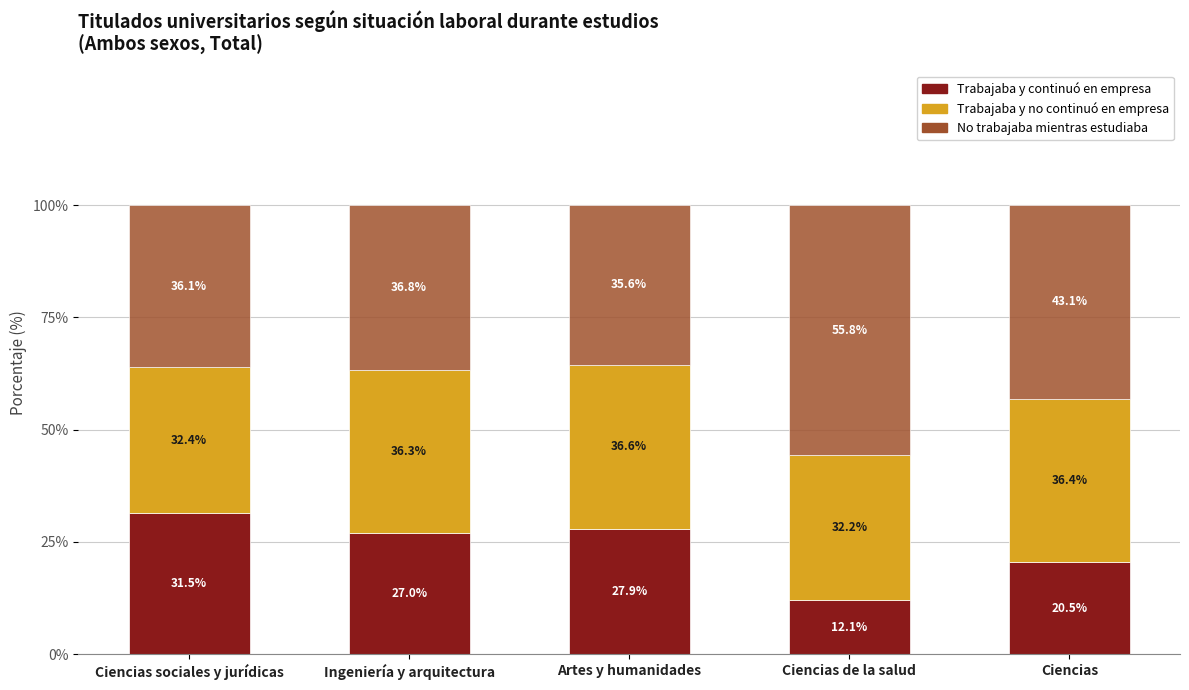

What are all the series names shown in the legend?

Trabajaba y continuó en empresa, Trabajaba y no continuó en empresa, No trabajaba mientras estudiaba